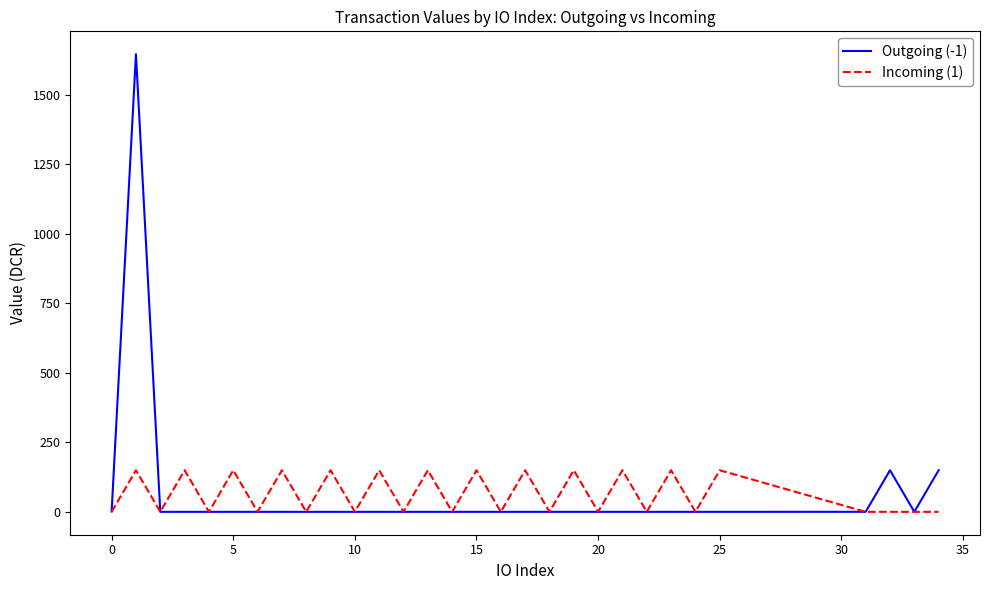

At how many categories does at least one series exceed 278?

1